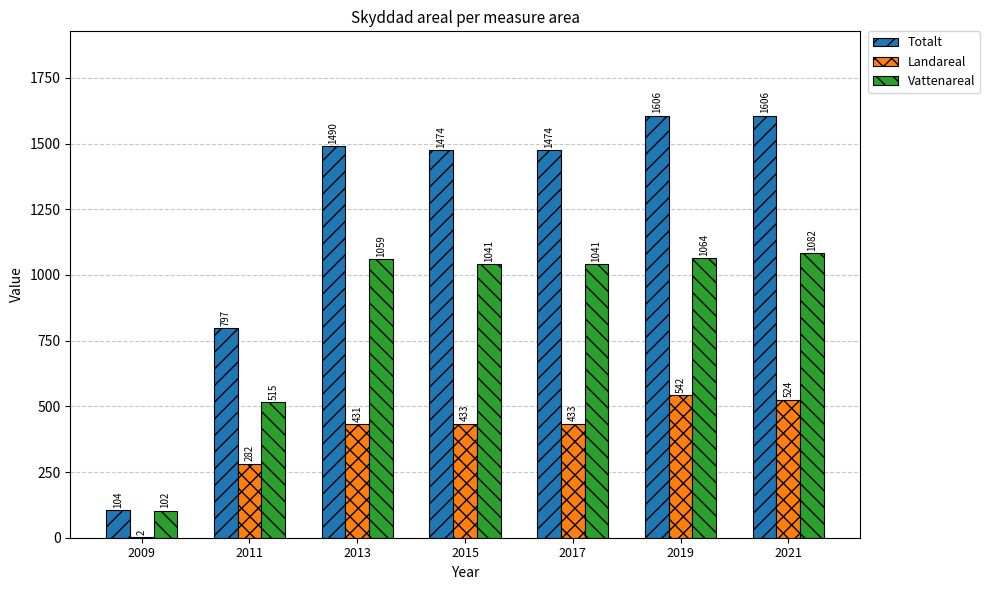

True or false: Landareal has a value of 542 at 2019.

True